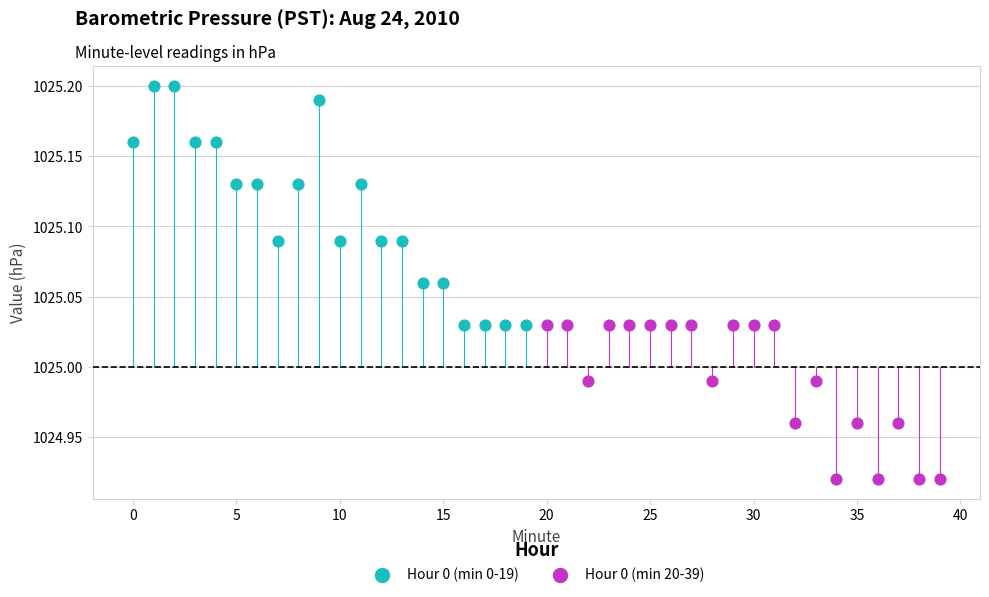

Which series has the widest spread of Y values?

Hour 0 (min 0-19)